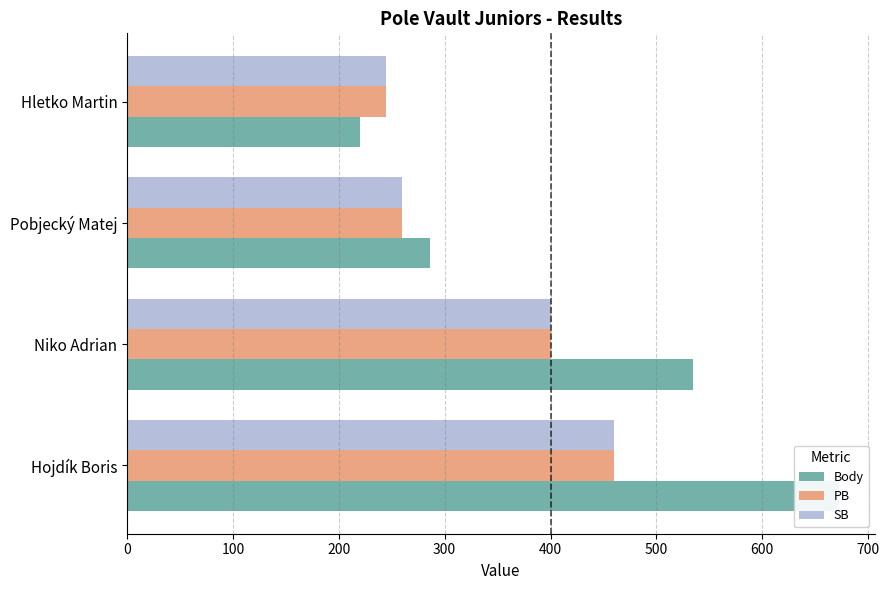

The value of PB at 200 is 260. True or false?

True